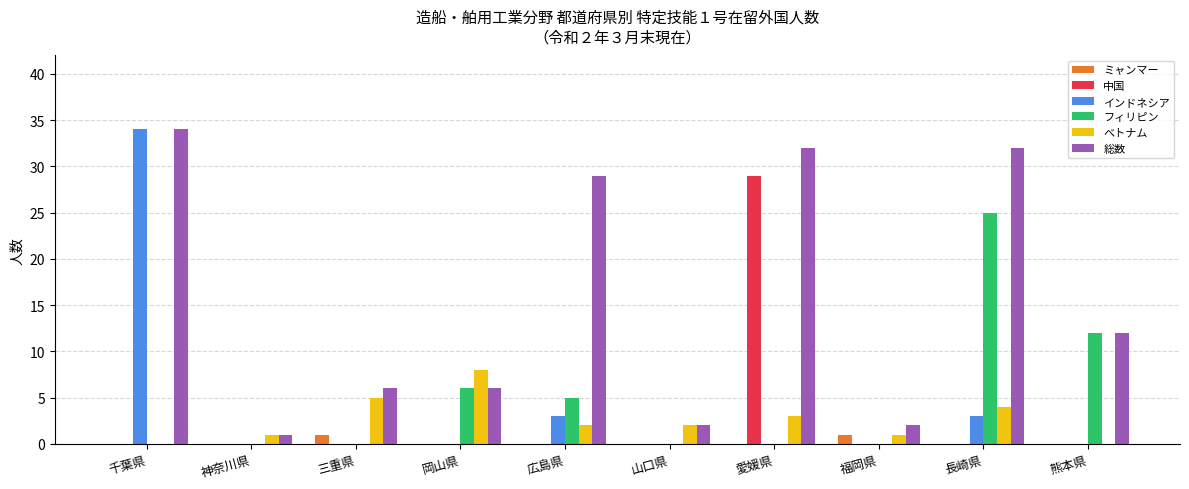

Between 千葉県 and 山口県, which series saw the biggest shift?

インドネシア